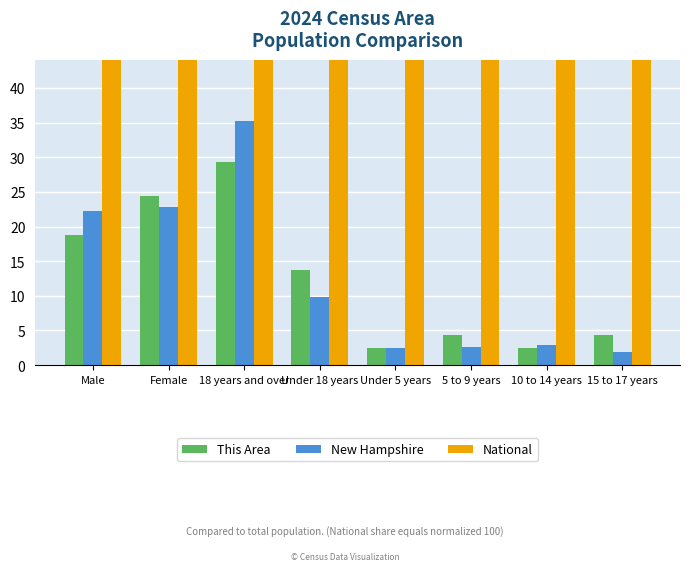

What is the difference between the maximum and minimum values in the This Area series?

26.9